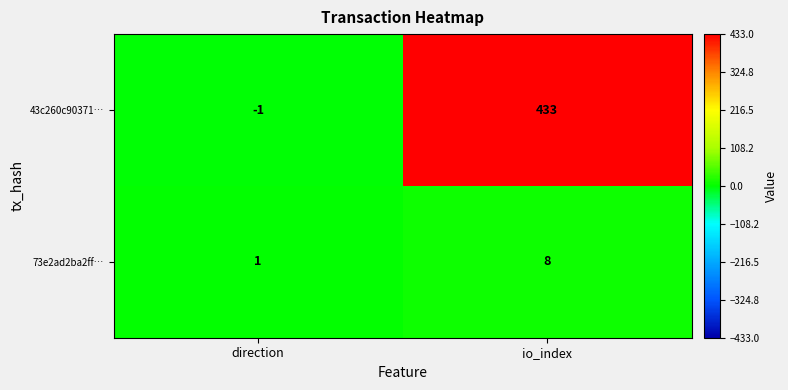

What is the difference between the maximum and minimum values in the 73e2ad2ba2ff… series?

7